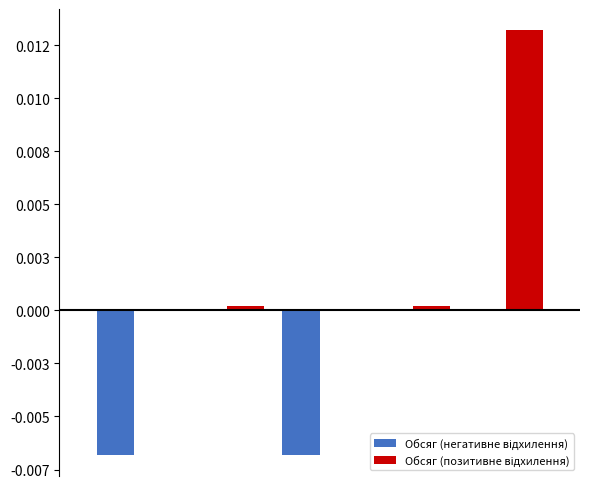

List the series in order of their peak value, lowest first.

Обсяг (негативне відхилення), Обсяг (позитивне відхилення)